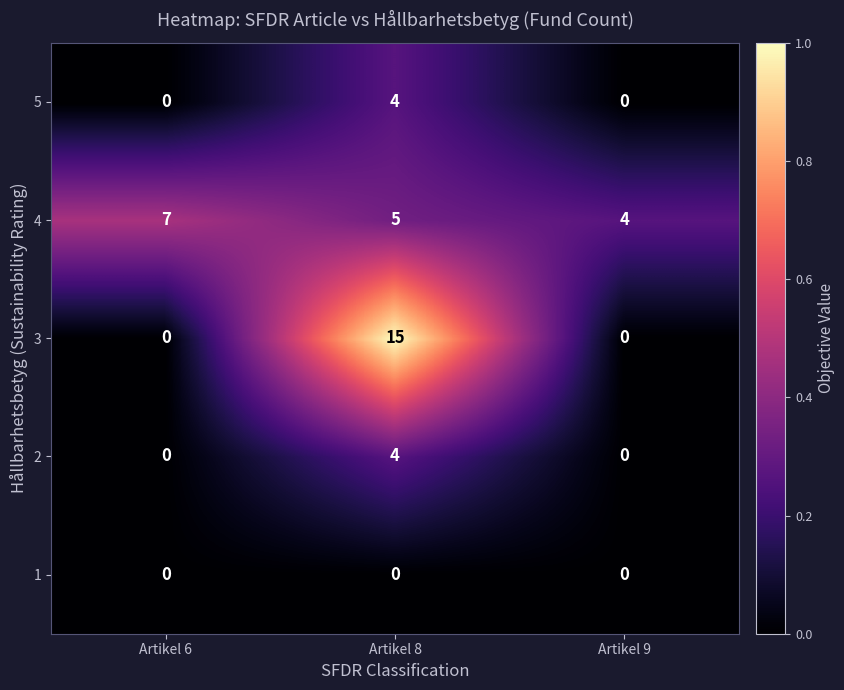

At how many categories does at least one series exceed 0?

3